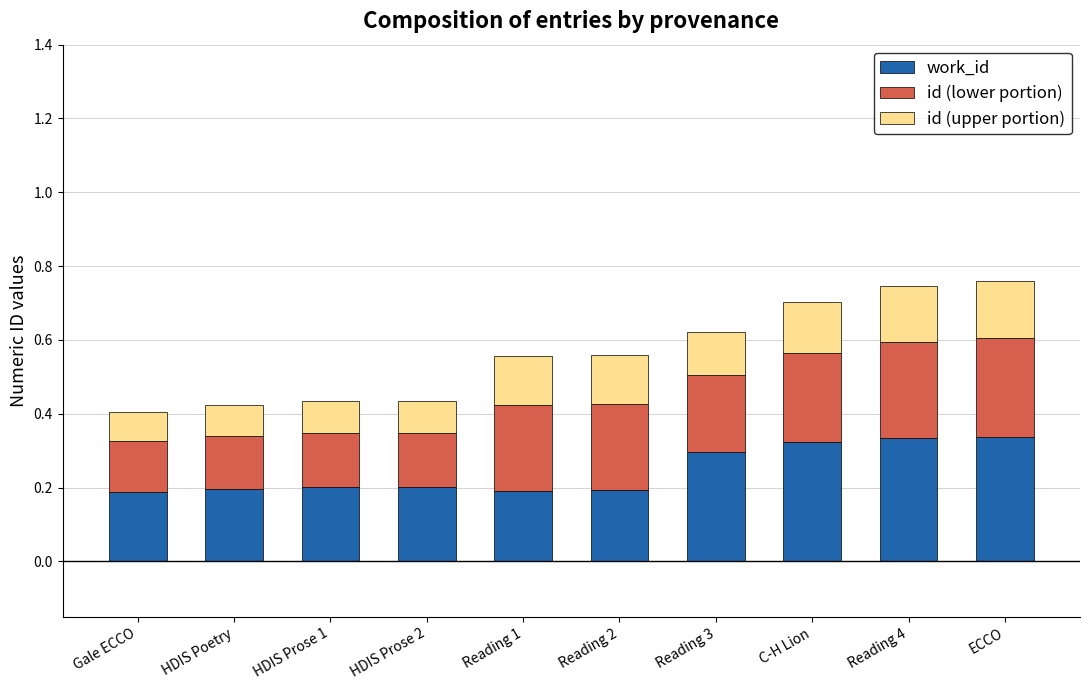

The value of work_id at ECCO is 0.3. True or false?

True